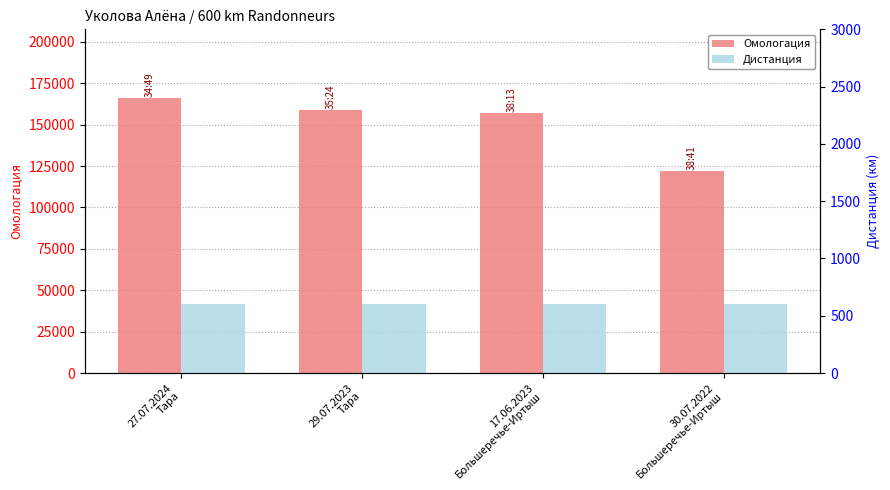

What is the spread (max minus min) of values at 29.07.2023
Тара?

158200